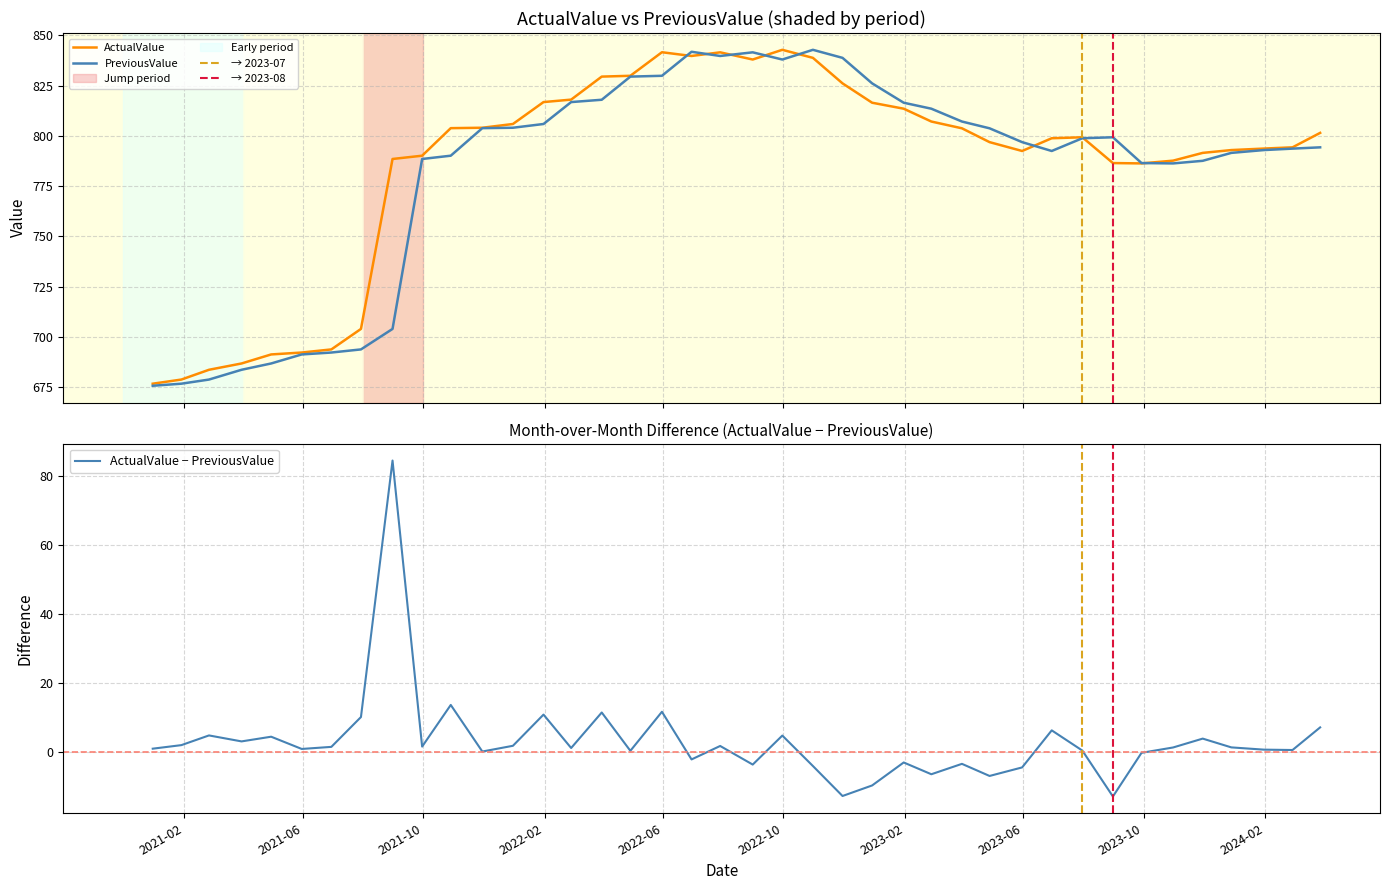

Where do ActualValue and PreviousValue first cross each other?

2022.05.31 and 2022.06.30